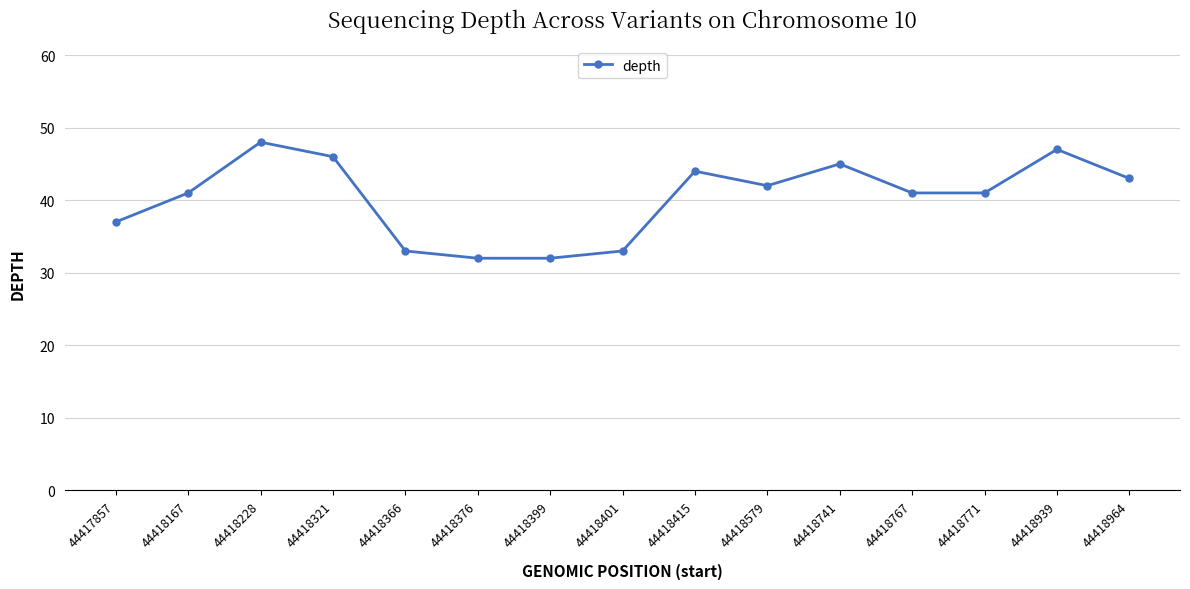

What is the ratio of the value at 44418579 to the value at 44417857?

1.1